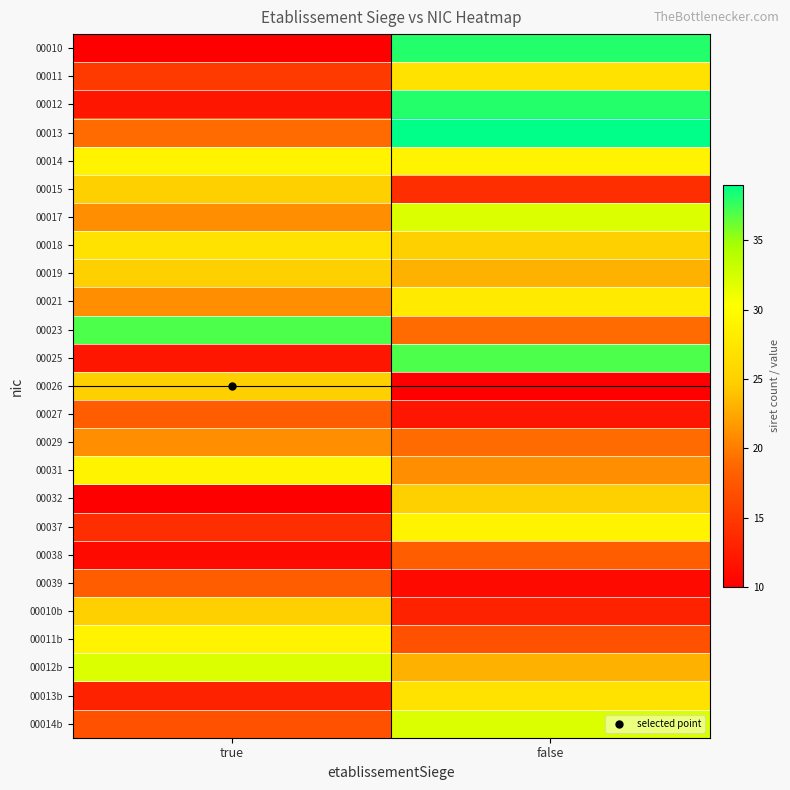

Reading left to right, list all the values displayed in this chart.

00010: true=10	false=38
00011: true=15	false=27
00012: true=12	false=38
00013: true=19	false=39
00014: true=29	false=29
00015: true=25	false=14
00017: true=21	false=32
00018: true=27	false=25
00019: true=25	false=23
00021: true=21	false=28
00023: true=37	false=19
00025: true=12	false=37
00026: true=25	false=10
00027: true=18	false=12
00029: true=21	false=19
00031: true=29	false=21
00032: true=10	false=25
00037: true=14	false=29
00038: true=11	false=18
00039: true=18	false=11
00010b: true=25	false=13
00011b: true=29	false=17
00012b: true=32	false=23
00013b: true=13	false=27
00014b: true=17	false=32